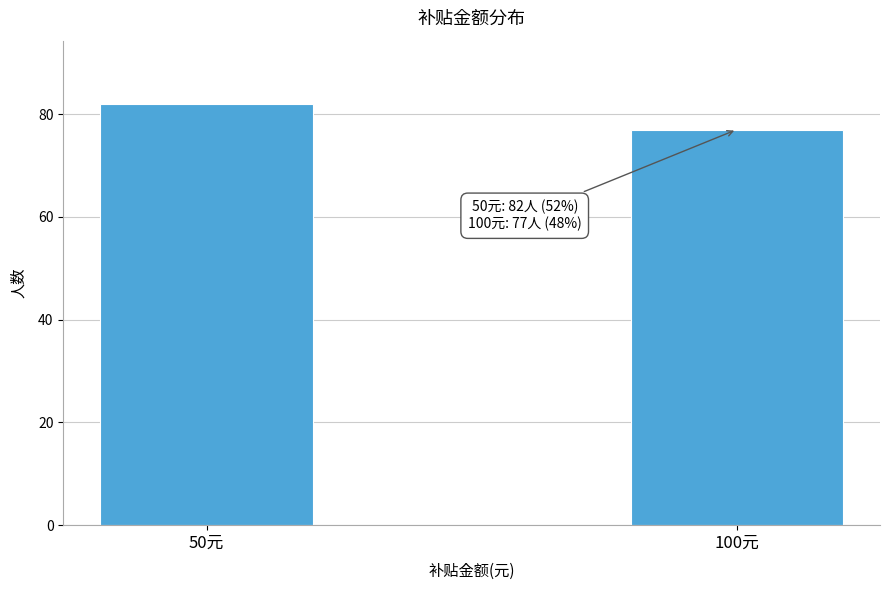

Reading right to left, what are all the values shown in this chart?

100元=77	50元=82